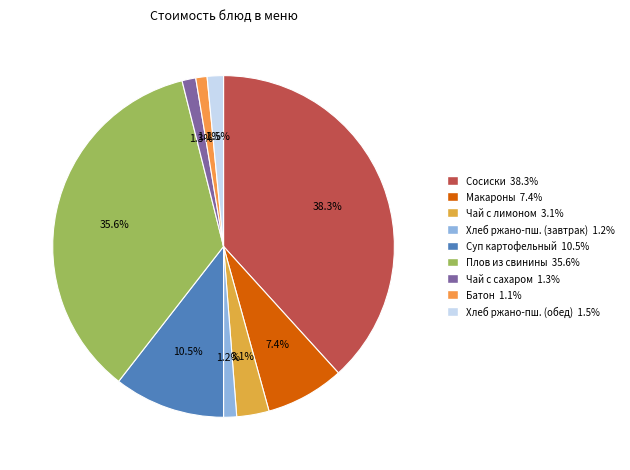

Rank the categories by value from lowest to highest.

Батон, Хлеб ржано-пшеничный (завтрак), Чай с сахаром, Хлеб ржано-пшеничный (обед), Чай с лимоном, Макаронные изделия отварные, Суп картофельный, Плов из свинины, Колбасные изделия отварные (сосиски)